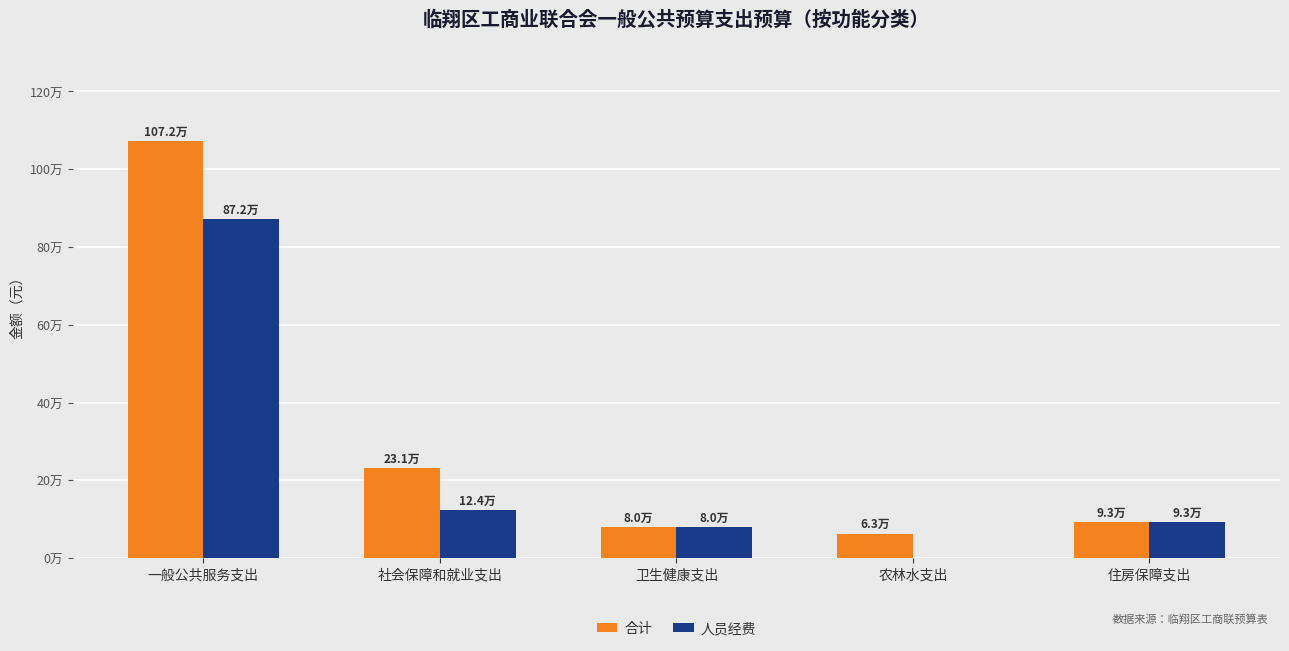

What is the greatest value displayed?

1072028.8